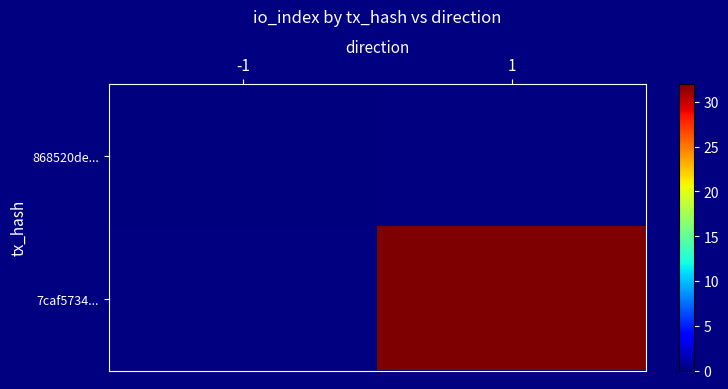

What is the approximate value of 7caf5734... at 1?

32.0